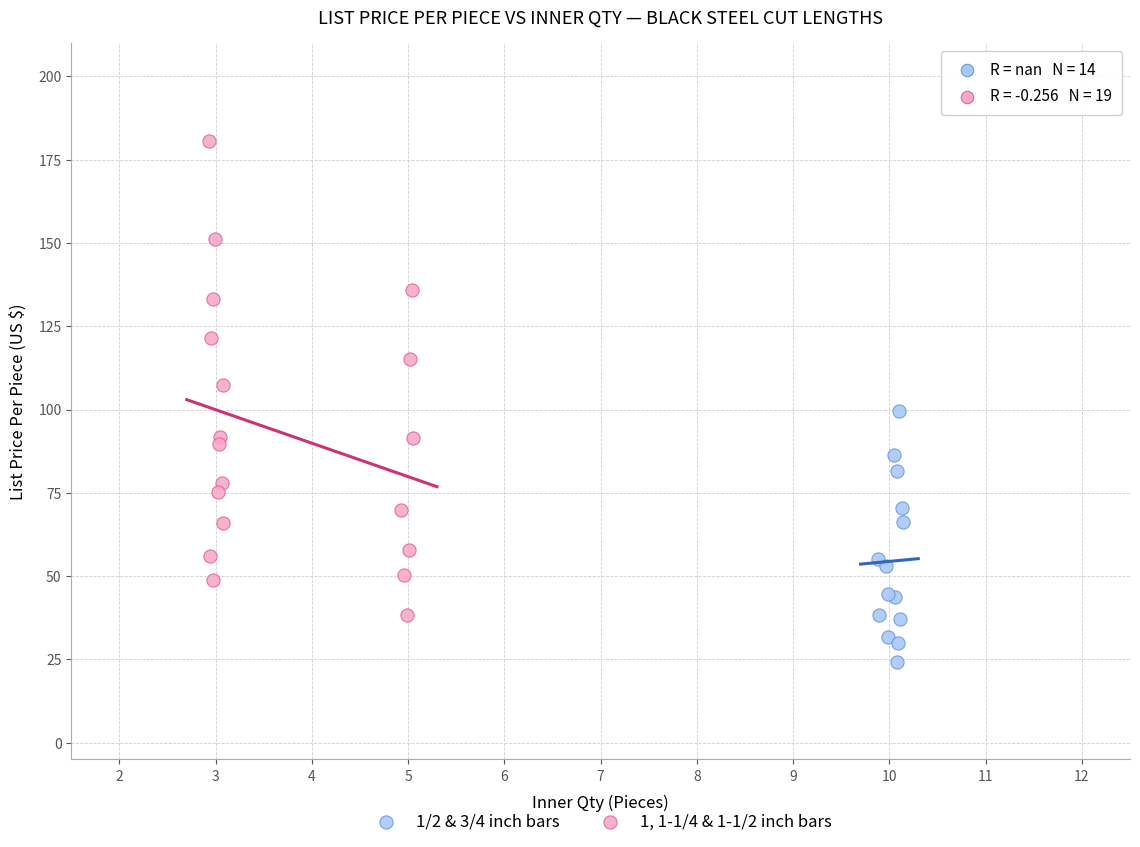

What are all the series names shown in the legend?

1/2 & 3/4 inch bars, 1, 1-1/4 & 1-1/2 inch bars